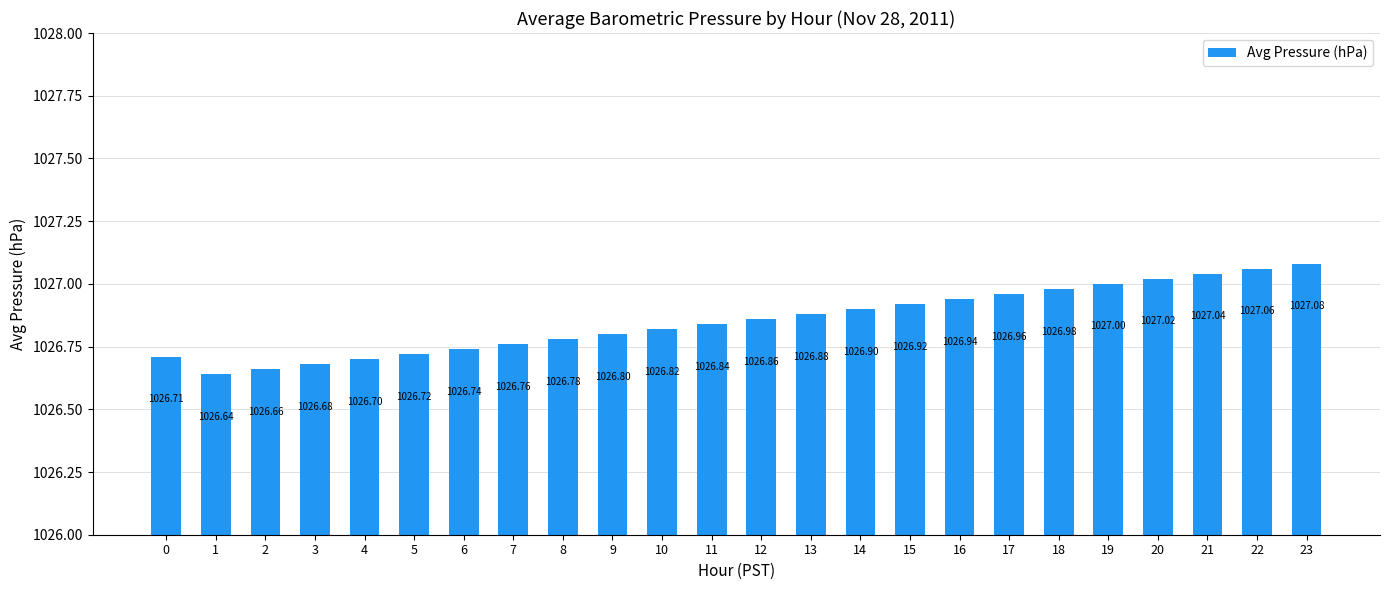

True or false: the data shows 1026.8 at 10.

True